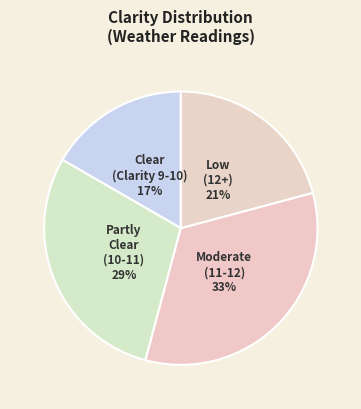

Is the sum of Partly Clear (10-11) and Clear (Clarity 9-10) greater than half?

No